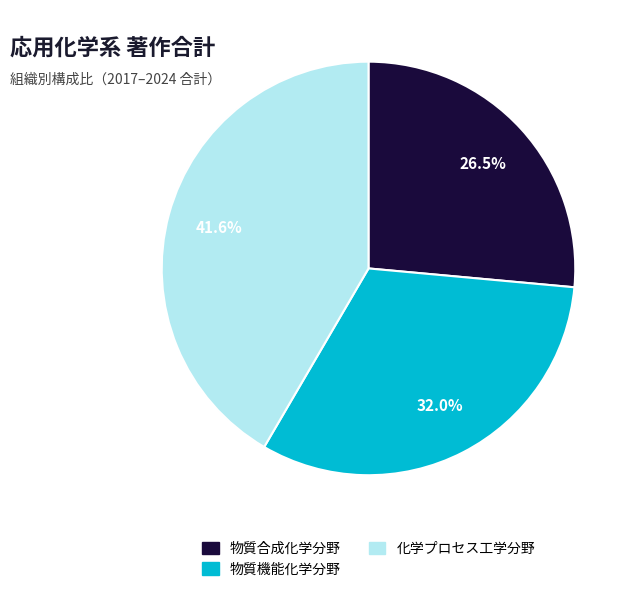

Does 物質合成化学分野 account for over 50% of the chart?

No